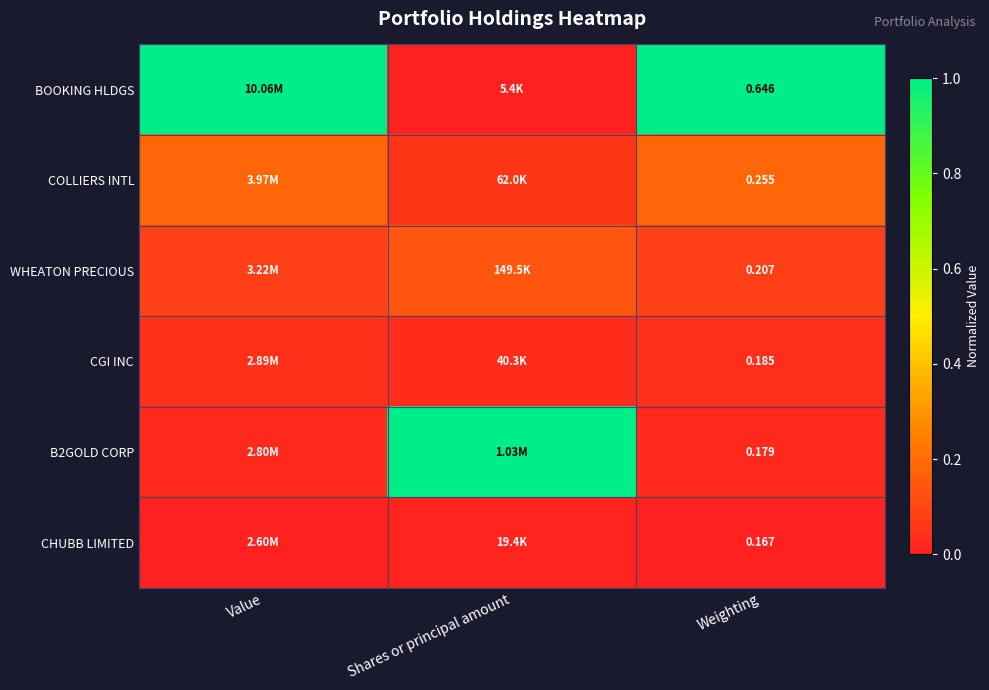

List the series in order of their peak value, highest first.

BOOKING HLDGS, B2GOLD CORP, COLLIERS INTL, WHEATON PRECIOUS, CGI INC, CHUBB LIMITED